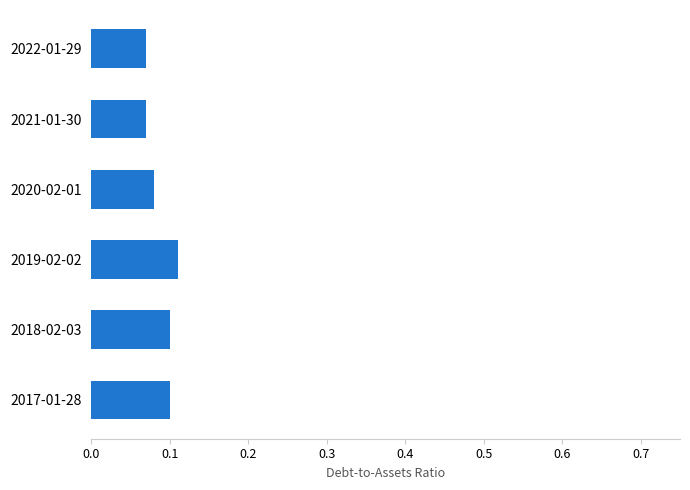

Is it true that the value at 2019-02-02 is 0.1?

True